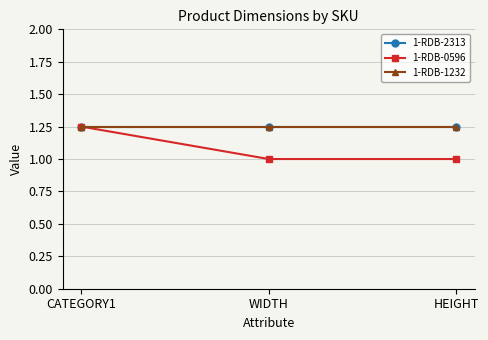

Between CATEGORY1 and WIDTH, which series saw the biggest shift?

1-RDB-0596